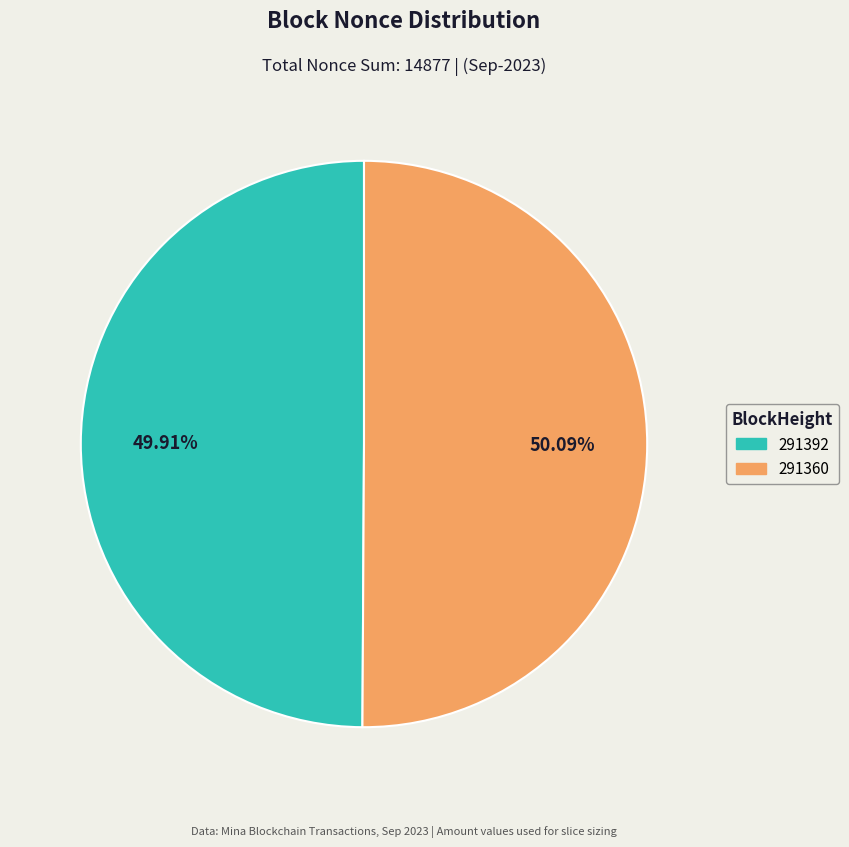

What portion of the pie excludes 291392?

50.1%